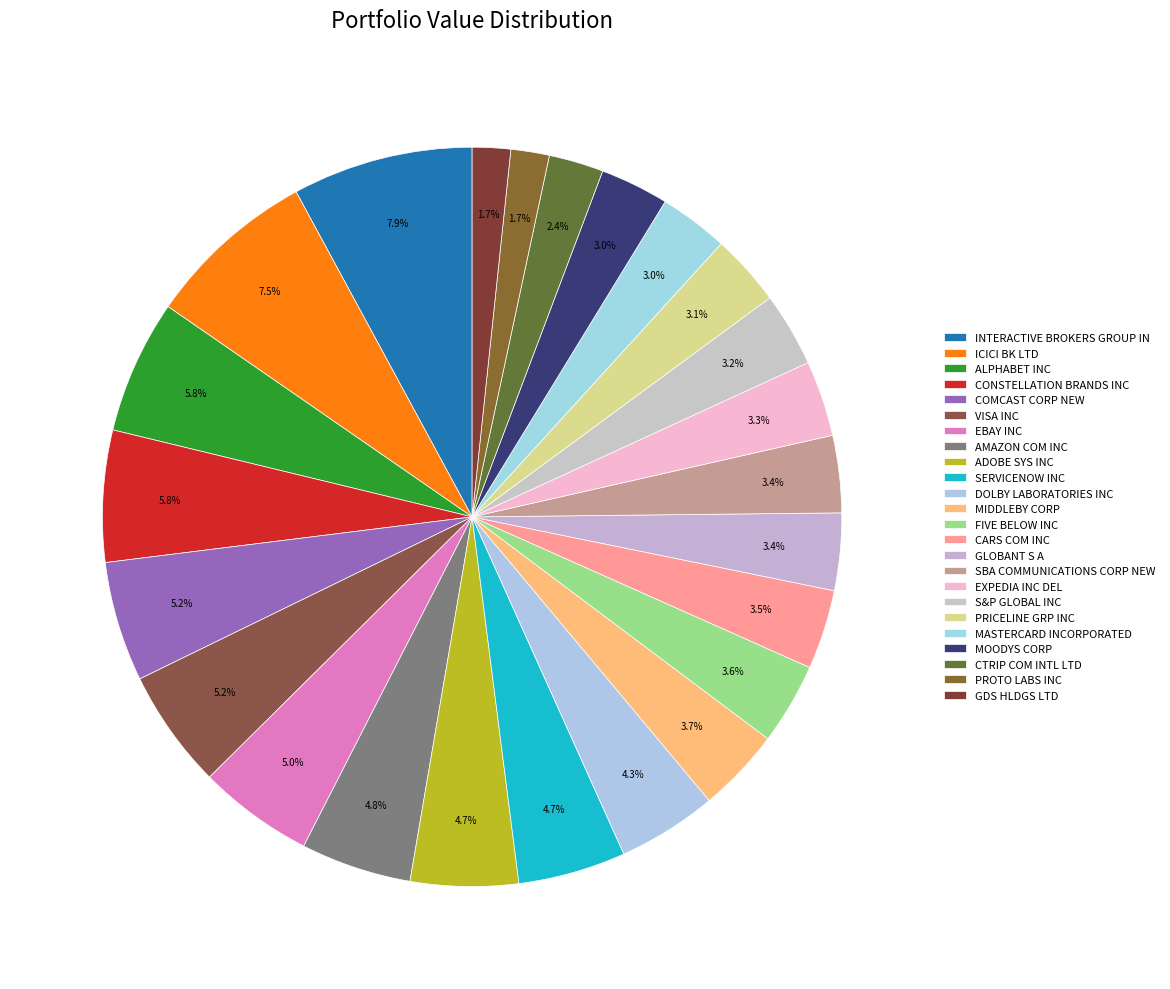

To the nearest percent, what is the difference between the largest and smallest slice percentages?

6%